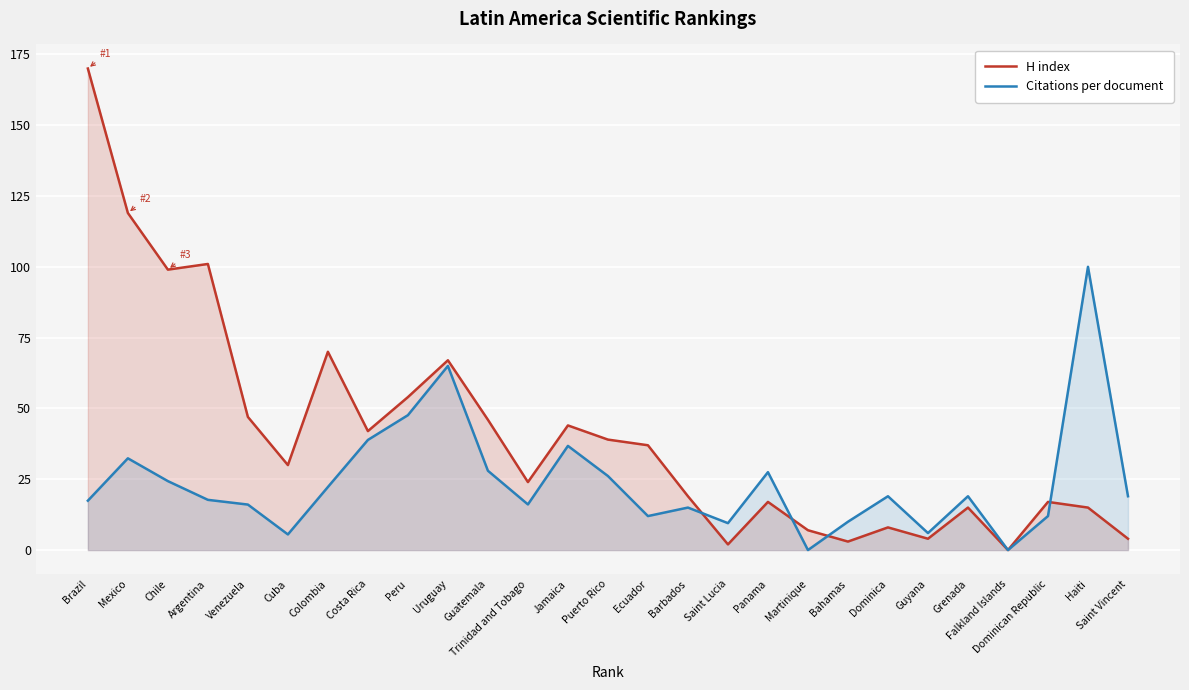

At which label does H index reach its peak?

Brazil